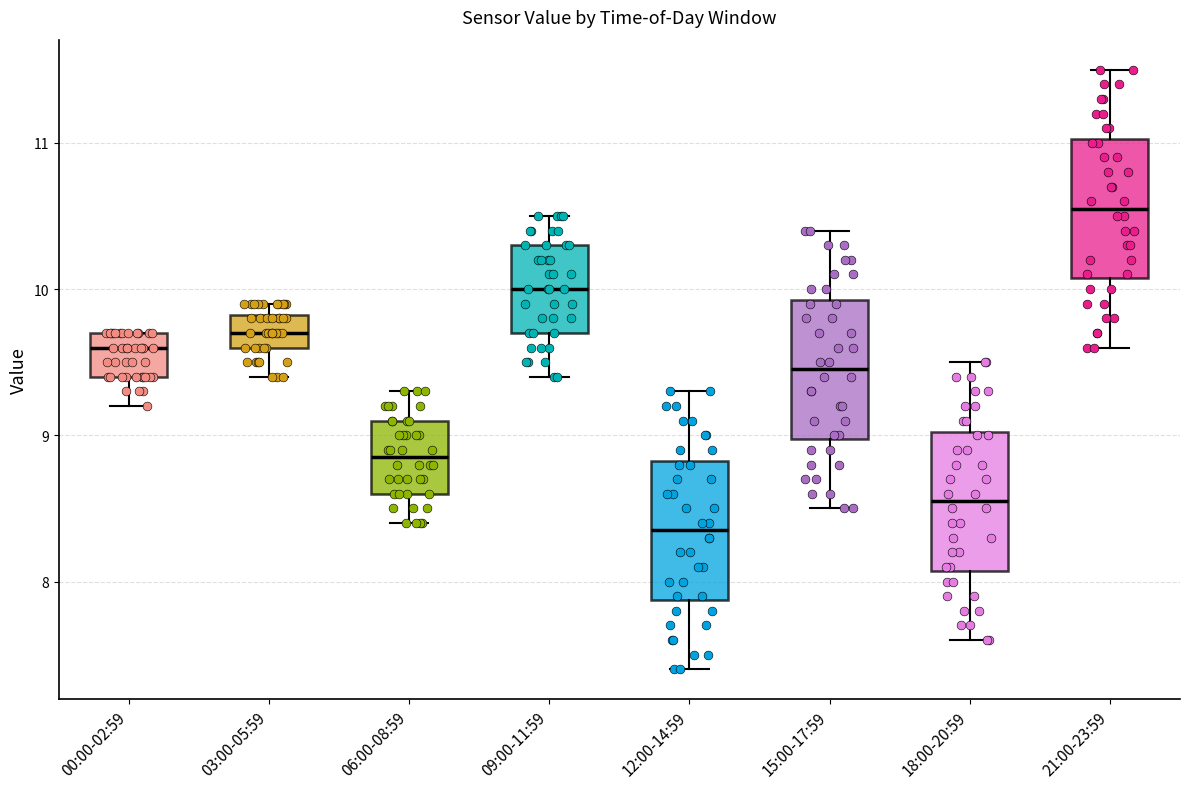

Reading left to right, read every box against the y-axis: the position of its median line, the range the box covers, and the ends of its whiskers. The values are not printed on the chart, so give them approximately, as read against the axis.

00:00-02:59: median 9.6, box 9.4 to 9.7, whiskers 9.2 to 9.7
03:00-05:59: median 9.7, box 9.6 to 9.8, whiskers 9.4 to 9.9
06:00-08:59: median 8.9, box 8.6 to 9.1, whiskers 8.4 to 9.3
09:00-11:59: median 10.0, box 9.7 to 10.3, whiskers 9.4 to 10.5
12:00-14:59: median 8.4, box 7.9 to 8.8, whiskers 7.4 to 9.3
15:00-17:59: median 9.5, box 9.0 to 9.9, whiskers 8.5 to 10.4
18:00-20:59: median 8.6, box 8.1 to 9.0, whiskers 7.6 to 9.5
21:00-23:59: median 10.6, box 10.1 to 11.0, whiskers 9.6 to 11.5